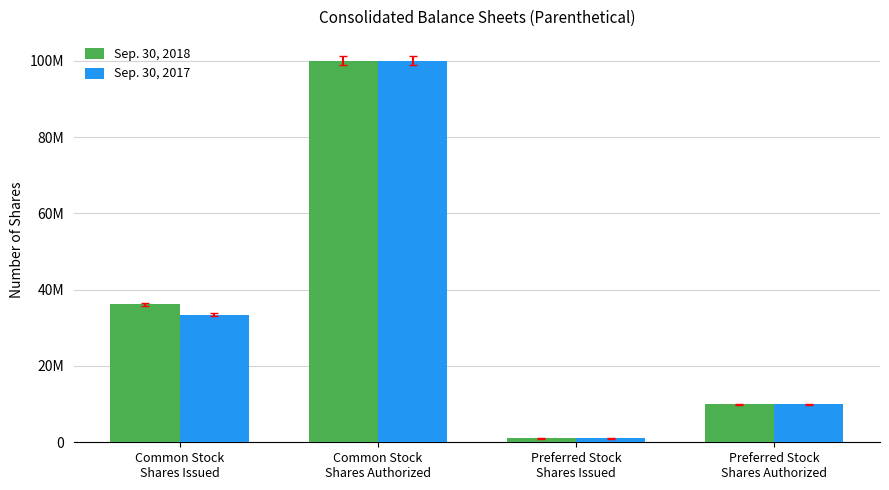

Where is Sep. 30, 2017 nearest to the value 50500000?

Common Stock
Shares Issued